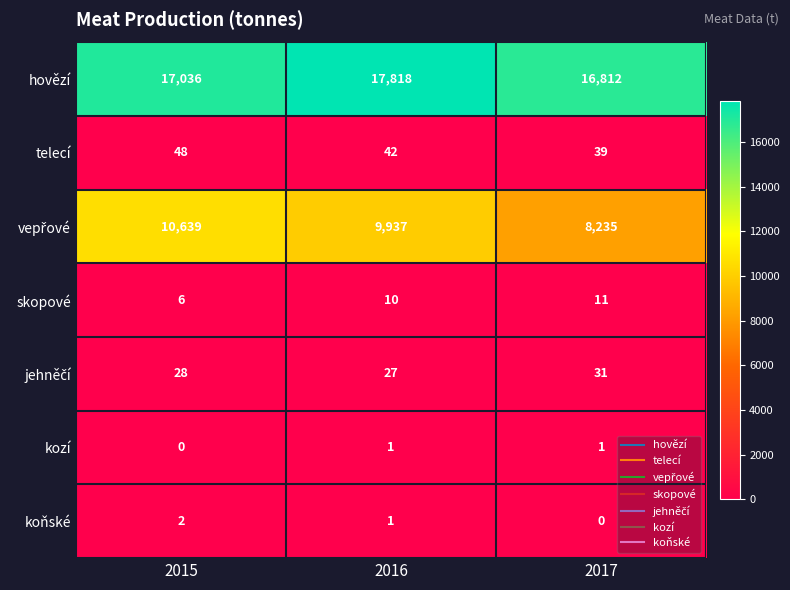

What is the difference between the second highest and minimum values in the hovězí series?

224